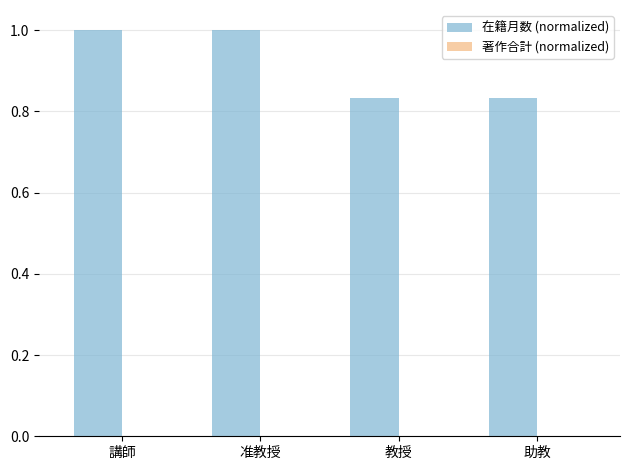

What is the average value?

0.9